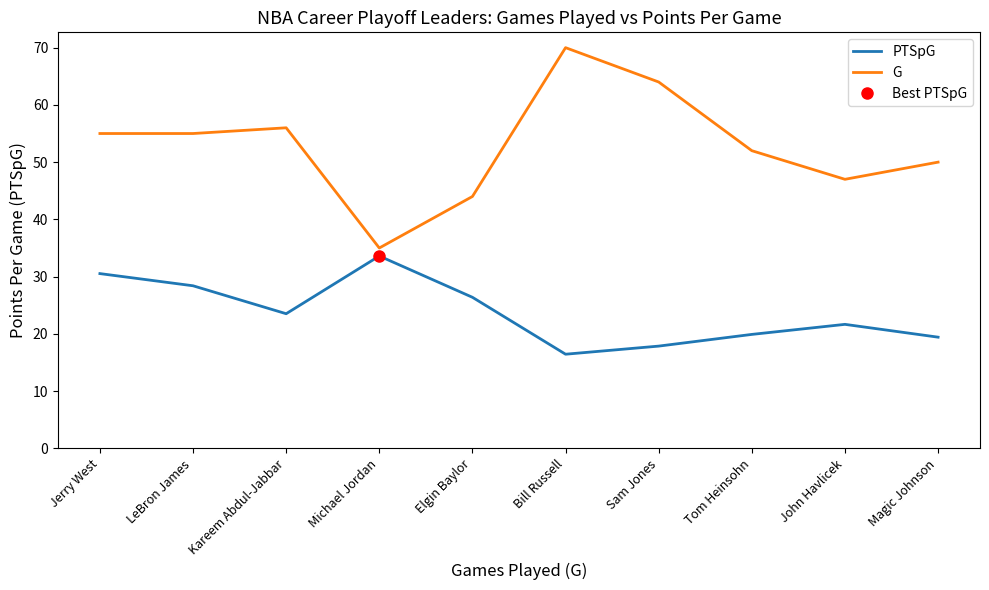

Reading left to right, what are all the values shown in this chart?

PTSpG: 30.5	28.4	23.5	33.6	26.4	16.4	17.9	19.9	21.7	19.4
G: 55.0	55.0	56.0	35.0	44.0	70.0	64.0	52.0	47.0	50.0